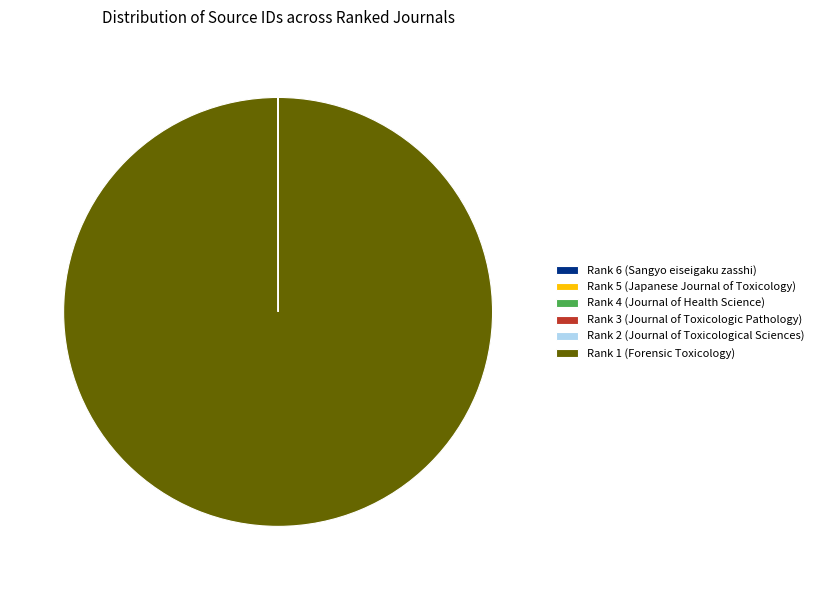

Which category has the biggest portion of the pie?

Rank 1 (Forensic Toxicology)